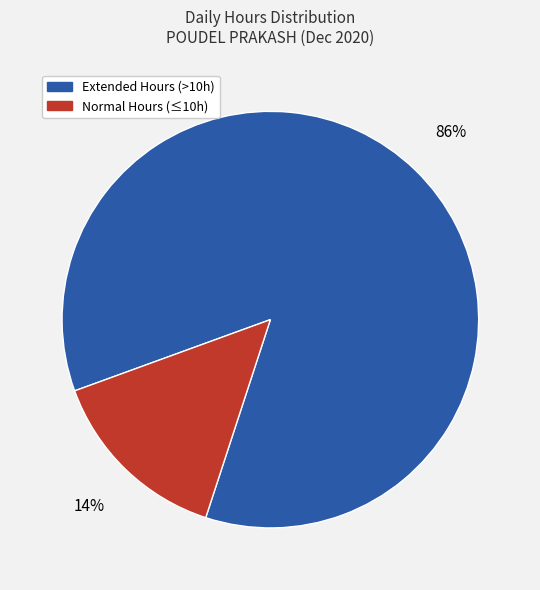

How many segments does this pie chart have?

2